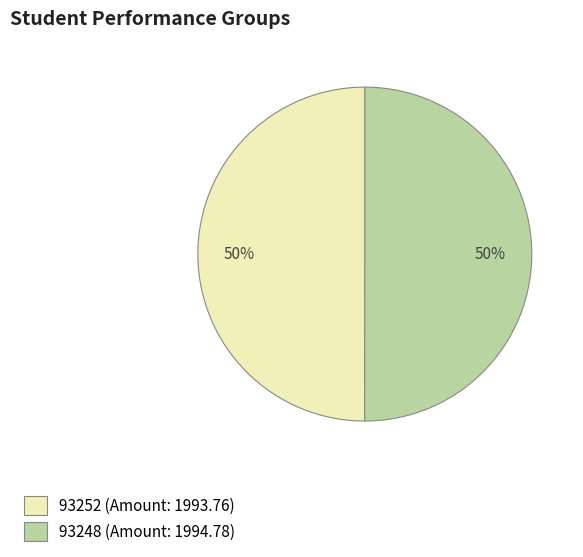

Do 93252 (Amount: 1993.76) and 93248 (Amount: 1994.78) together represent more than half of the pie?

Yes